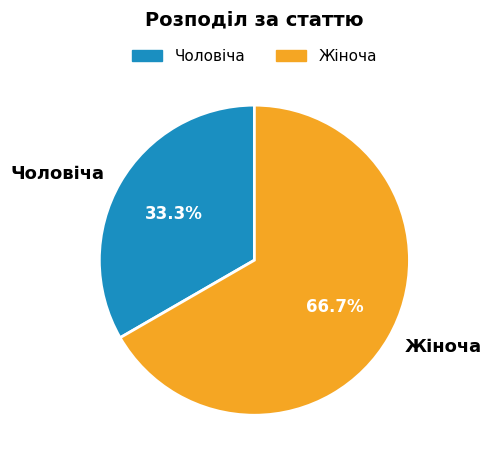

To the nearest percent, what is the average slice percentage?

50%